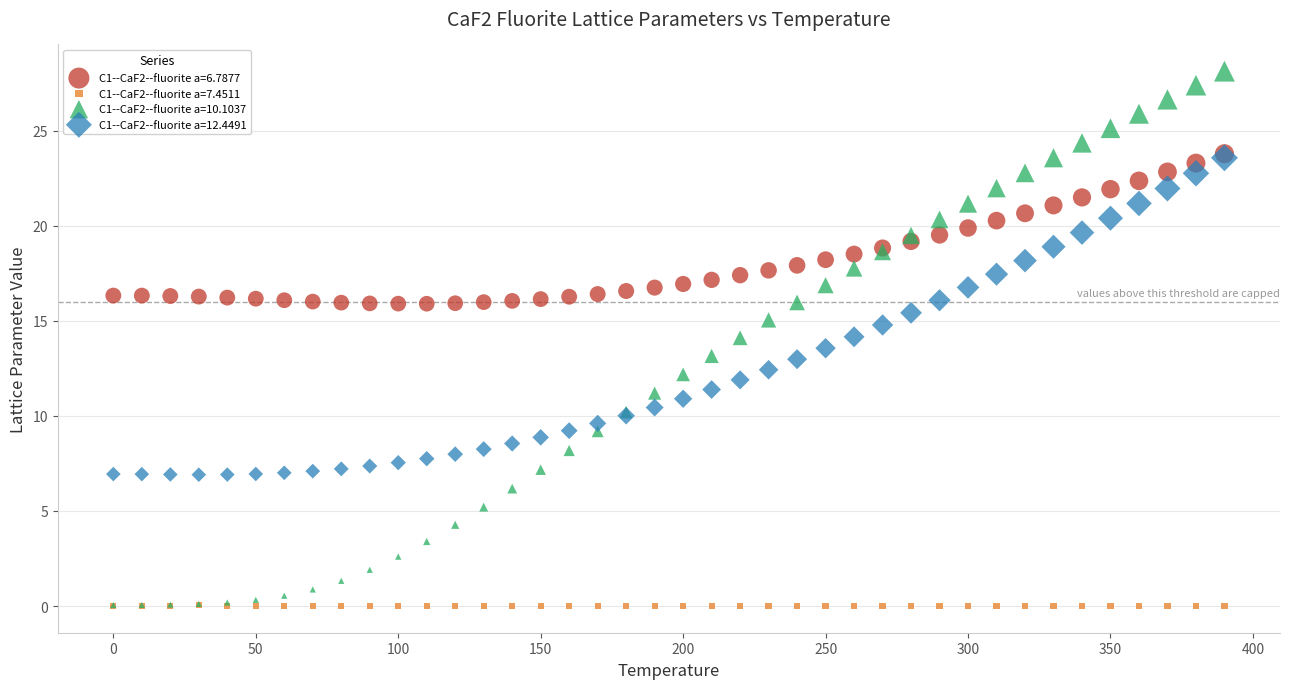

Which series contains the highest Y value?

C1--CaF2--fluorite a=10.1037